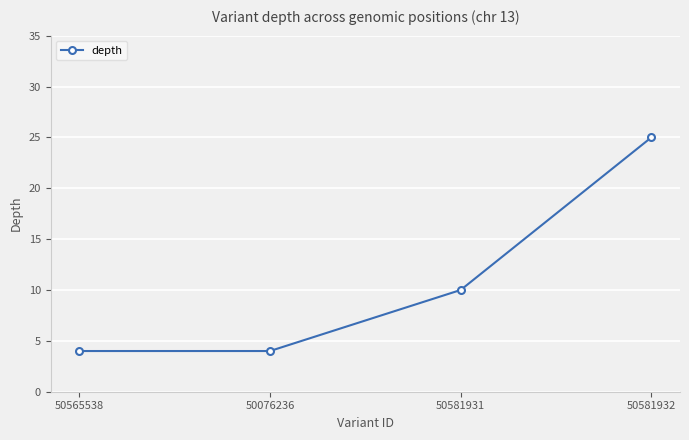

Between 50076236 and 50581931, which is larger?

50581931